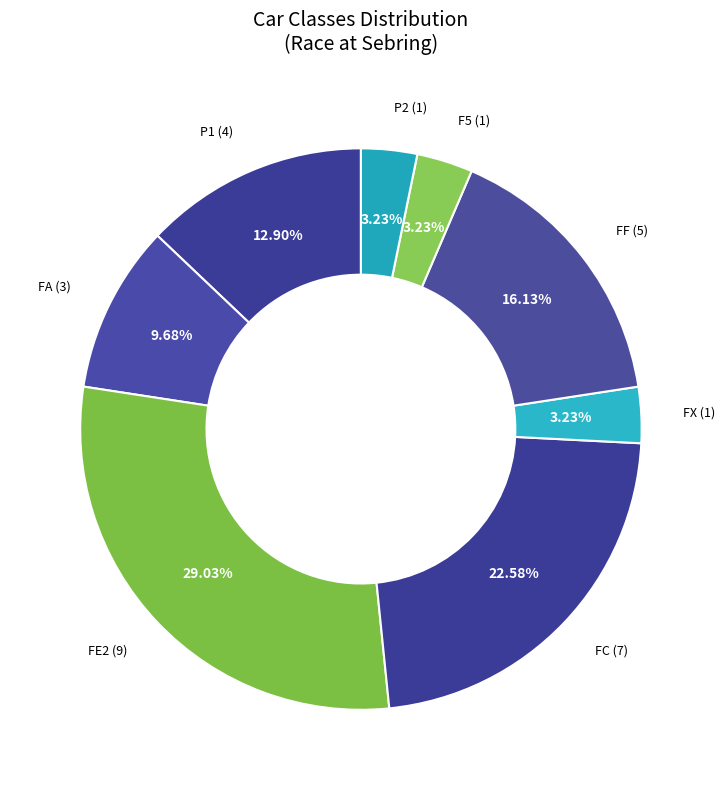

What is the largest slice in the pie chart?

FE2